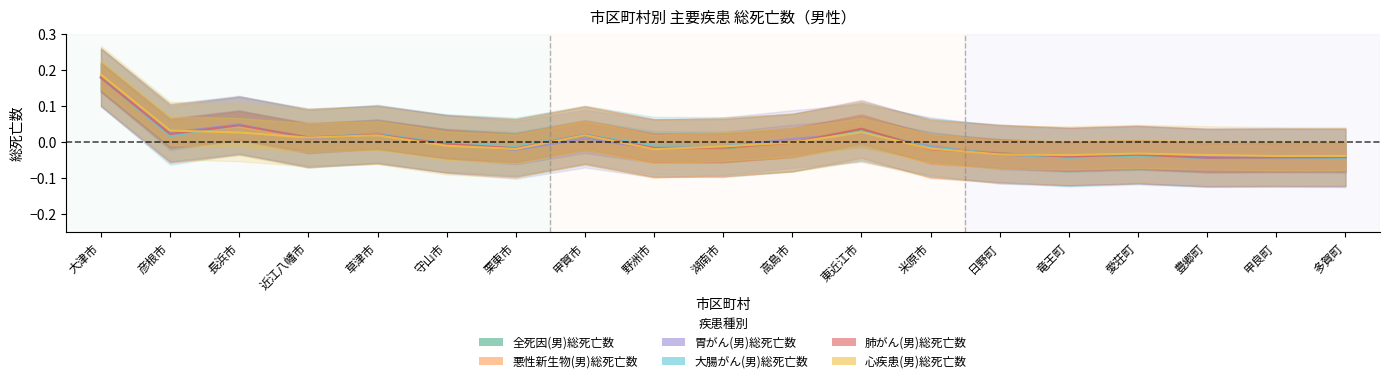

At how many categories does at least one series exceed 0?

8